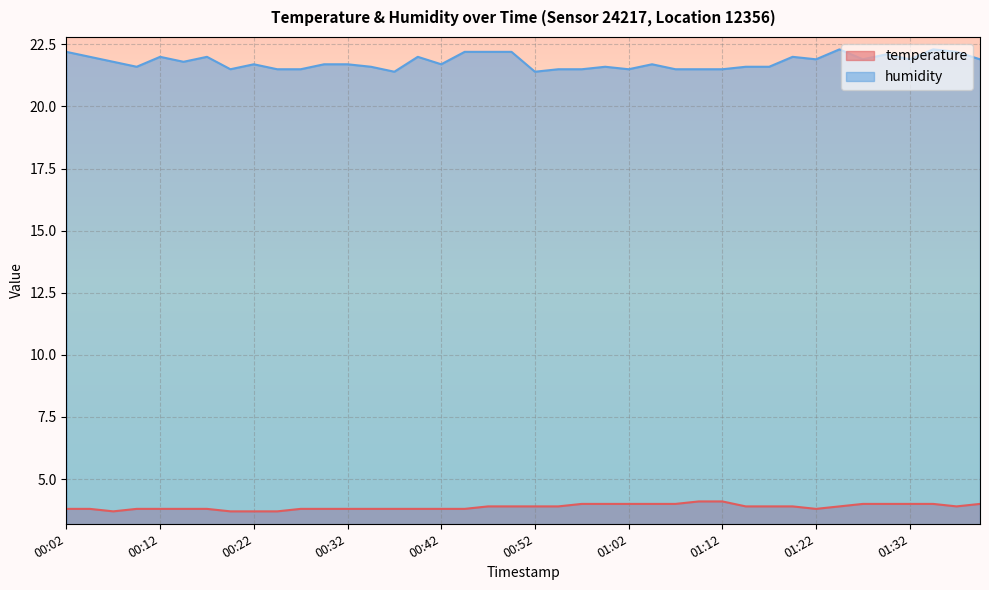

At which category does the chart reach its peak across all series?

01:25